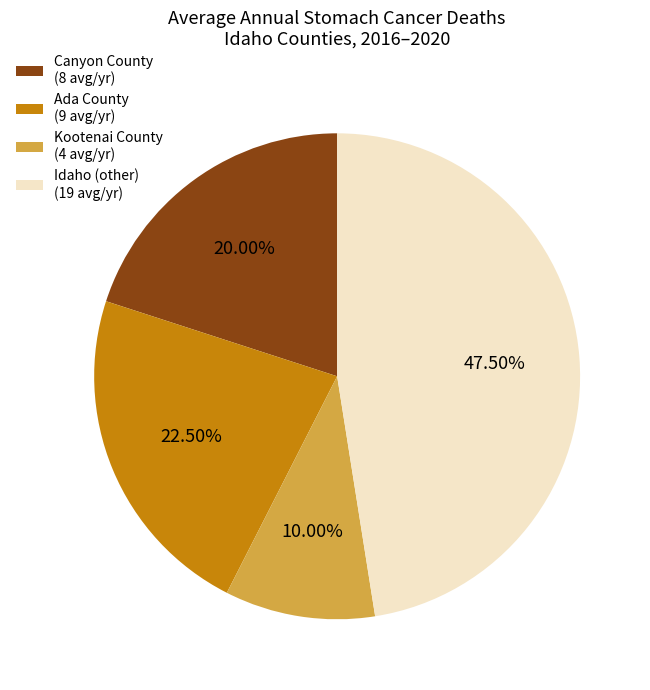

Rank the categories by value from highest to lowest.

Idaho (other) (19 avg/yr), Ada County (9 avg/yr), Canyon County (8 avg/yr), Kootenai County (4 avg/yr)